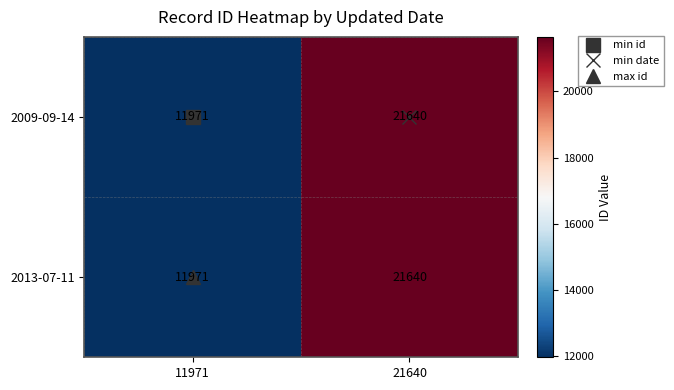

At which label is 2013-07-11 closest to 16805?

11971